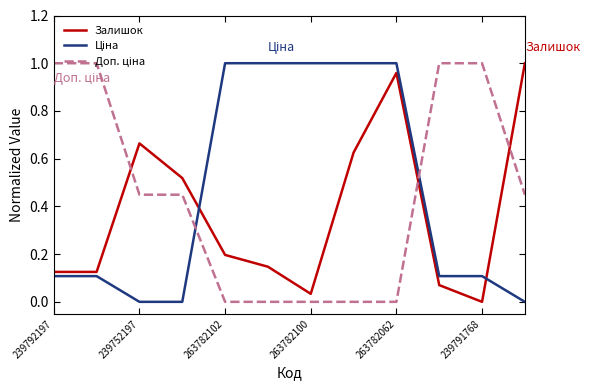

Reading right to left, extract all data points from this chart.

Залишок: 1.0	0.0	0.1	1.0	0.6	0.0	0.1	0.2	0.5	0.7	0.1	0.1
Ціна: 0.0	0.1	0.1	1.0	1.0	1.0	1.0	1.0	0.0	0.0	0.1	0.1
Доп. ціна: 0.4	1.0	1.0	0.0	0.0	0.0	0.0	0.0	0.4	0.4	1.0	1.0